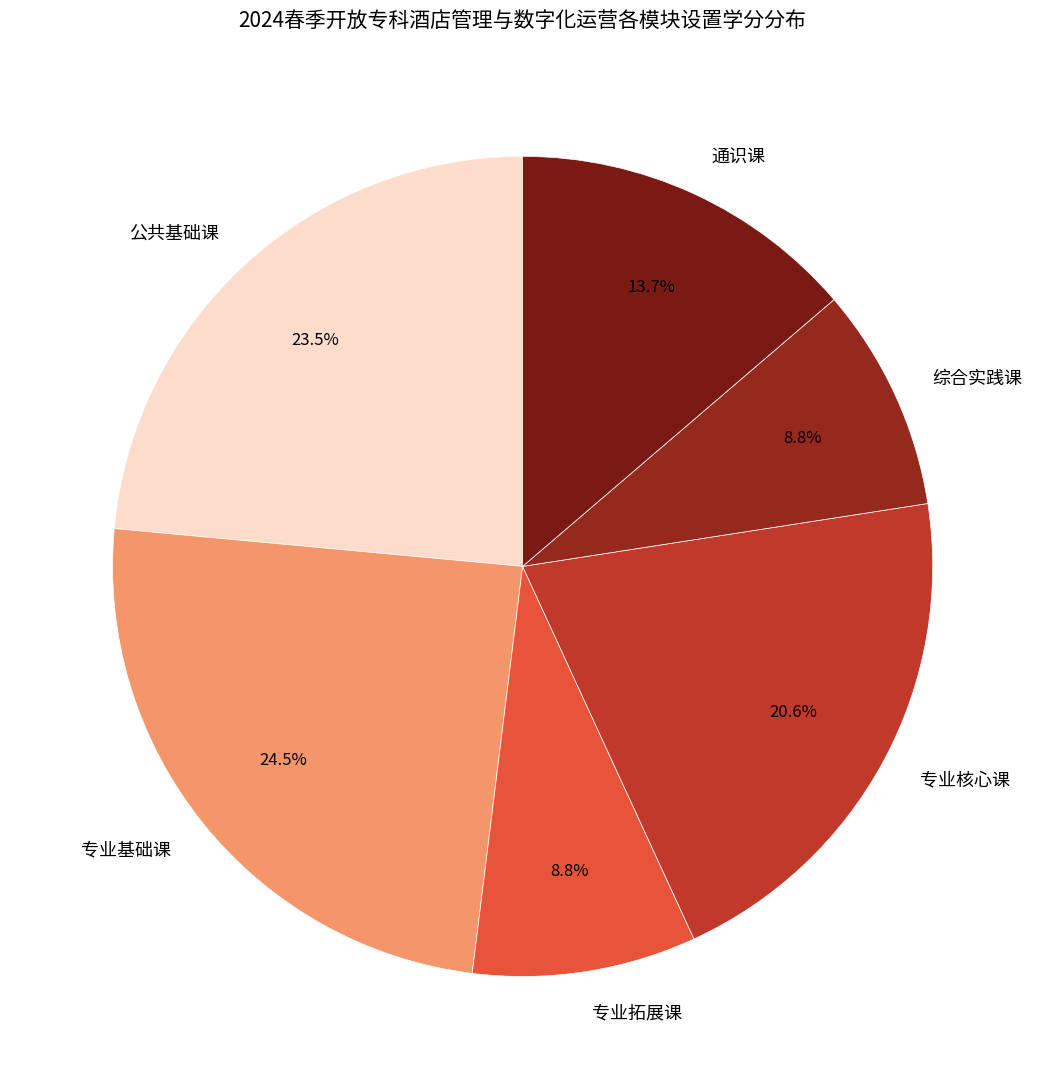

Which slice is the largest?

专业基础课